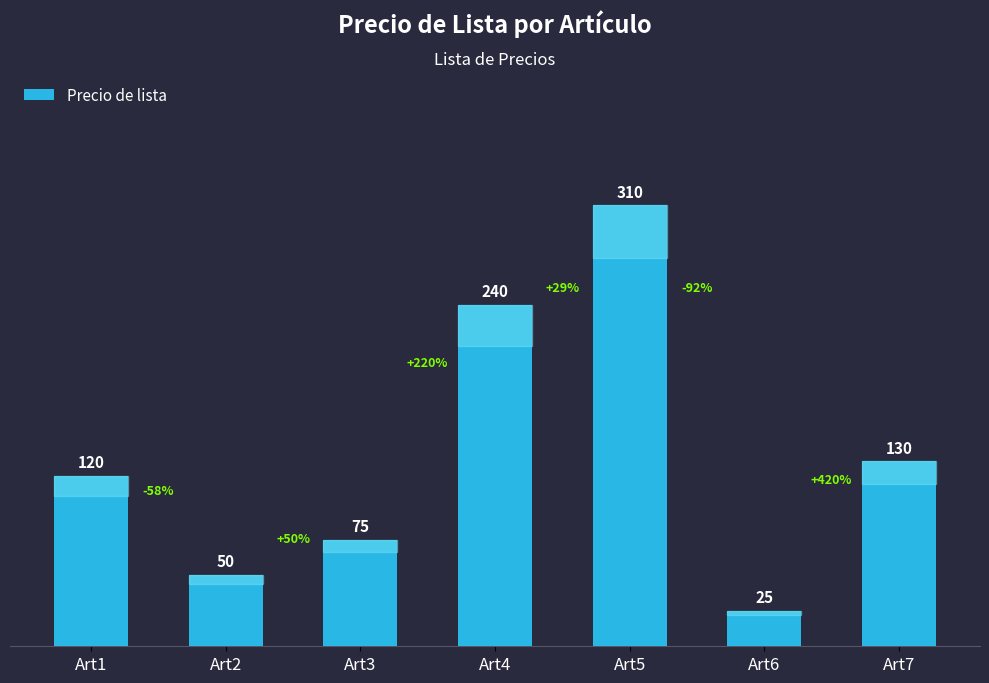

The chart shows a value of 45 at Art3. True or false?

False